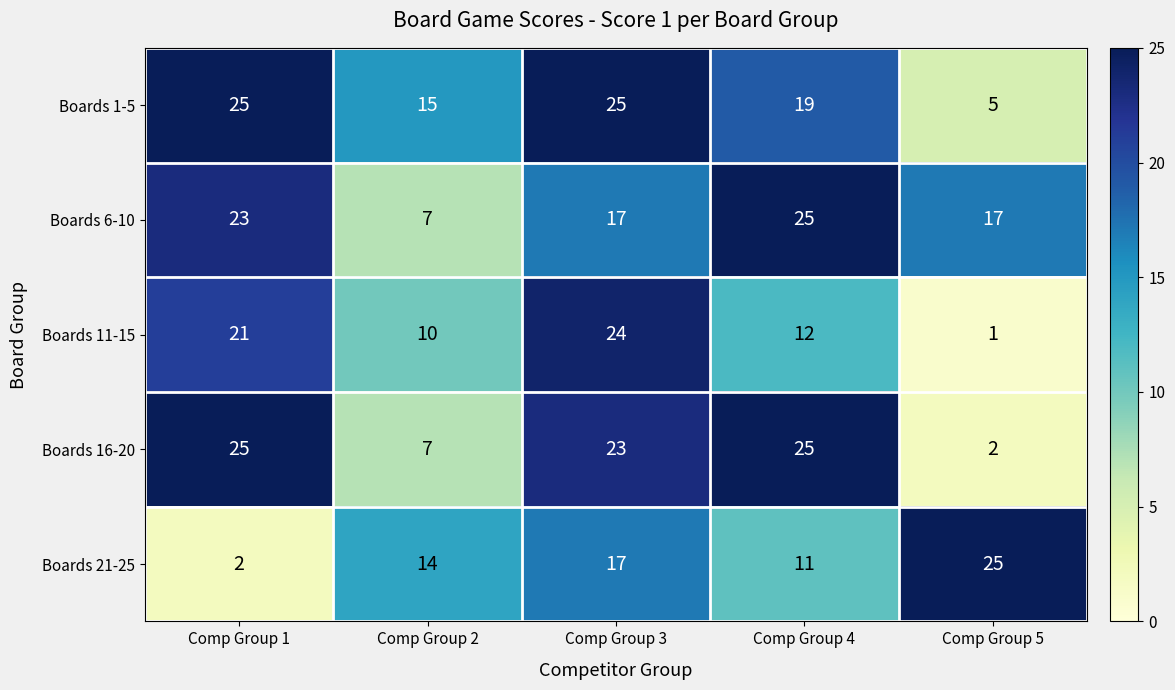

At how many categories does at least one series exceed 6?

5